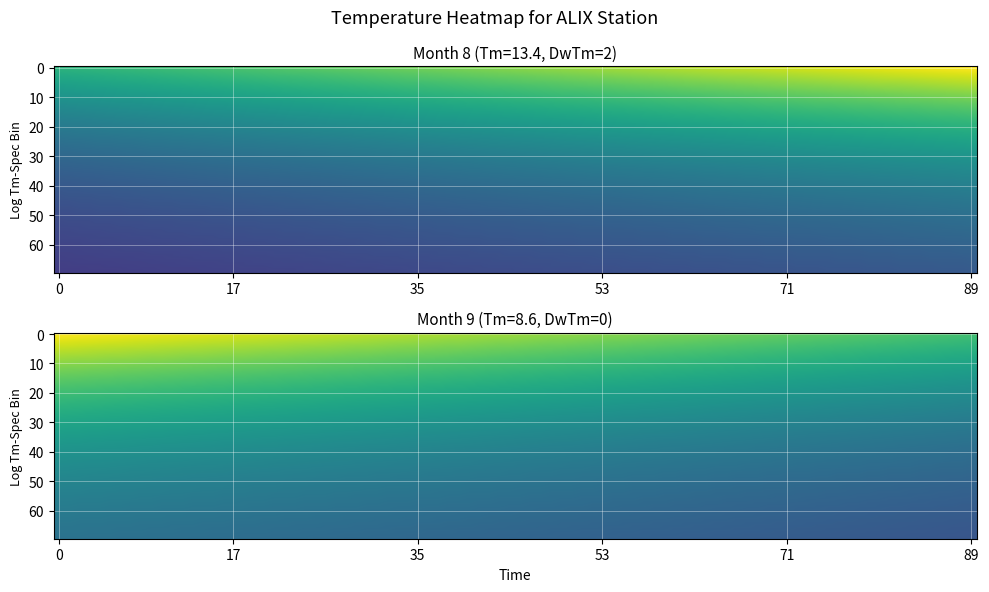

How many data points in 9 are above 8?

1